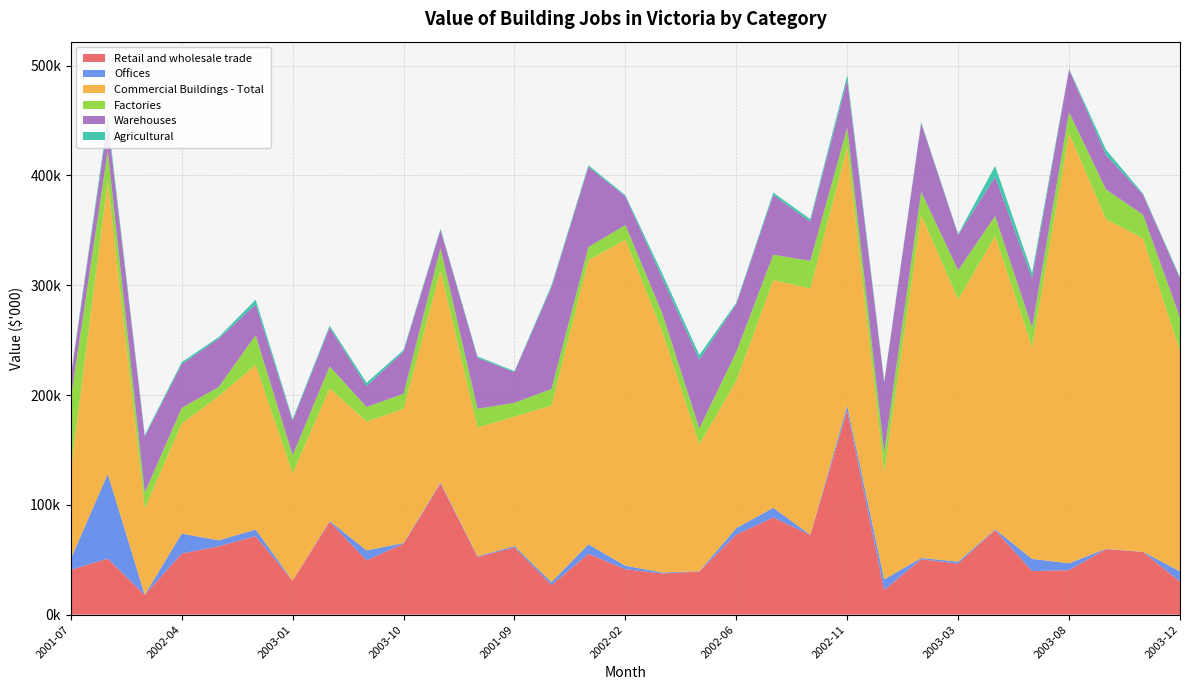

Reading left to right, list all the values displayed in this chart.

Retail and wholesale trade: 40808	50968	17964	55689	62262	71411	30871	84515	49477	64605	119484	52607	61235	26945	55424	41346	37495	39333	72953	88496	72507	185822	22473	50481	46453	77134	39659	40572	59681	57120	30038
Offices: 10080	77234	57	18149	5452	6050	176	749	9033	596	916	666	1221	2700	8658	3210	910	250	5880	8831	343	4410	9611	1175	1796	601	11113	6271	290	160	9400
Commercial Buildings - Total: 81096	266895	78857	100248	131195	149837	97603	120897	117344	122243	193164	117102	117846	160819	258722	296886	219244	115520	134281	207365	224234	235689	97677	312276	238917	266889	193306	391577	300133	285433	201024
Factories: 64826	27294	14237	14206	8399	27232	16520	19902	13257	13745	20207	17061	12645	14944	11955	13361	16519	14396	26174	23101	25103	17417	18213	21173	26443	18354	17490	19157	27043	21463	29997
Warehouses: 19560	26212	51160	39763	43915	27949	31364	35429	19025	38440	16569	46360	27963	92645	72929	26001	32000	62703	43542	54409	35608	43712	63413	62219	32205	35583	44949	38750	31348	18234	35620
Agricultural: 1078	3877	1312	1835	1498	4322	1520	1699	3011	1437	1085	1284	850	1715	1527	1059	4257	4221	1185	2075	2392	4143	1302	1106	725	10025	4771	585	4758	979	1272